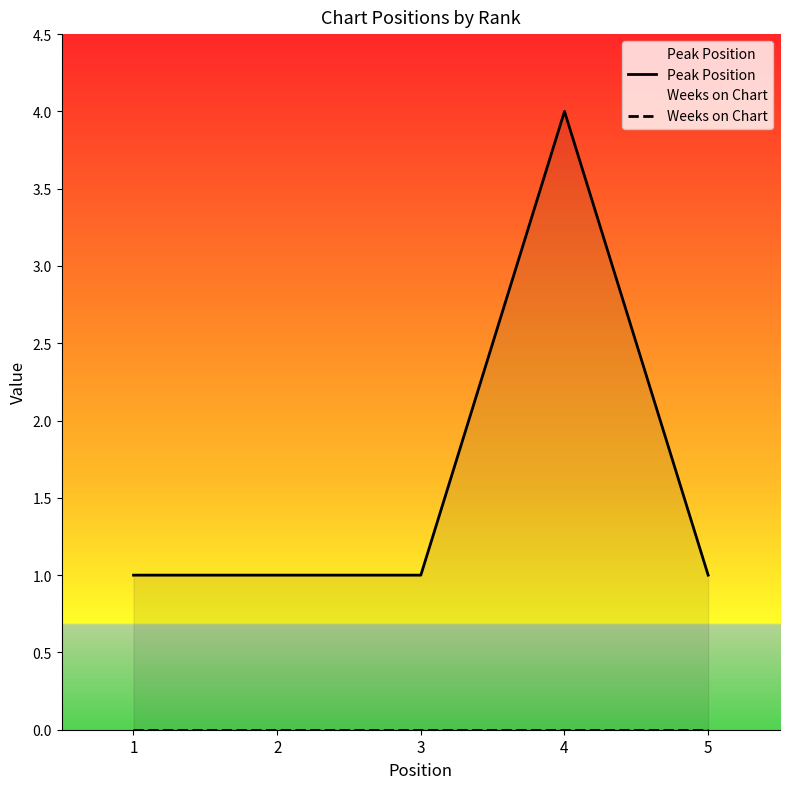

What is the maximum value shown in the chart?

4